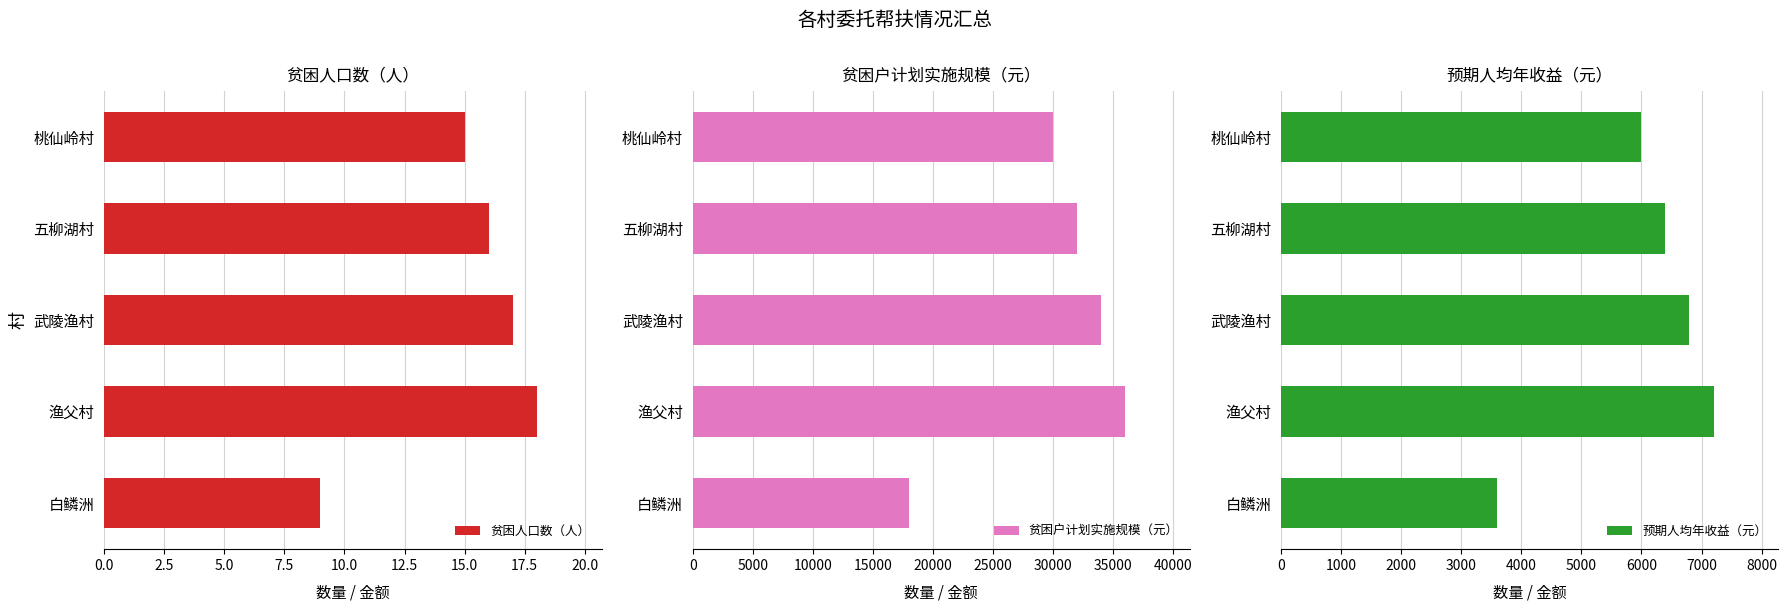

The value of 预期人均年收益（元） at 武陵渔村 is 6800. True or false?

True